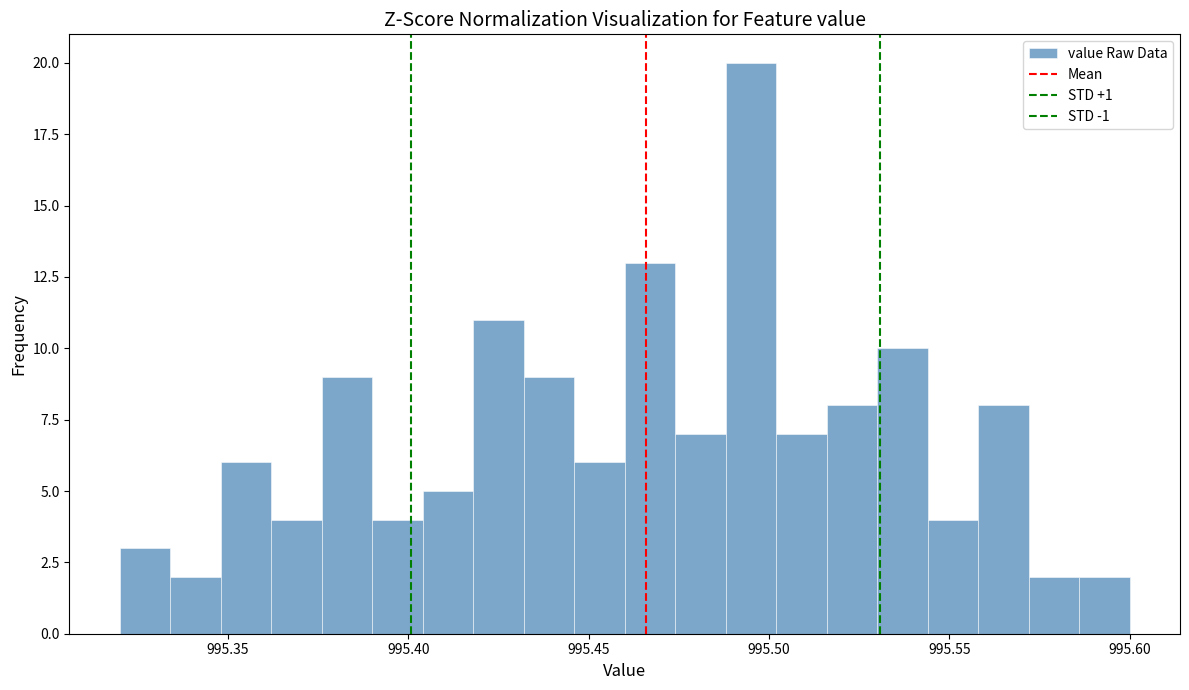

Around what value on the x-axis is the tallest bar? Give the approximate position of its centre, as read against the axis.

995.495